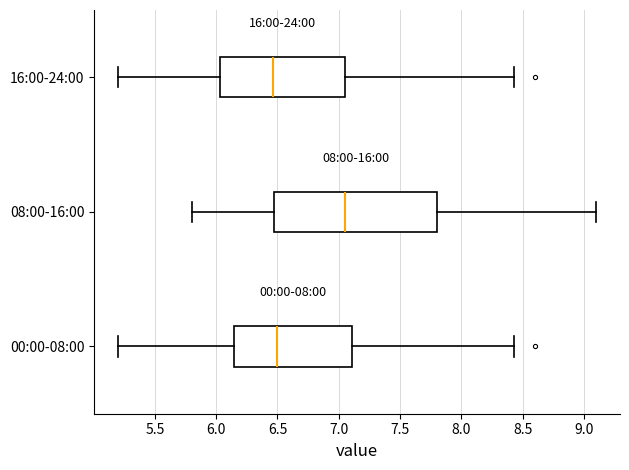

Reading bottom to top, transcribe this box plot: for each box, give where its median line is, the range the box spans, and where its two whiskers end, as read against the x-axis. The values are not printed on the chart, so give them approximately, as read against the axis.

00:00-08:00: median 6.50, box 6.15 to 7.10, whiskers 5.20 to 8.45
08:00-16:00: median 7.05, box 6.50 to 7.80, whiskers 5.80 to 9.10
16:00-24:00: median 6.45, box 6.05 to 7.05, whiskers 5.20 to 8.45